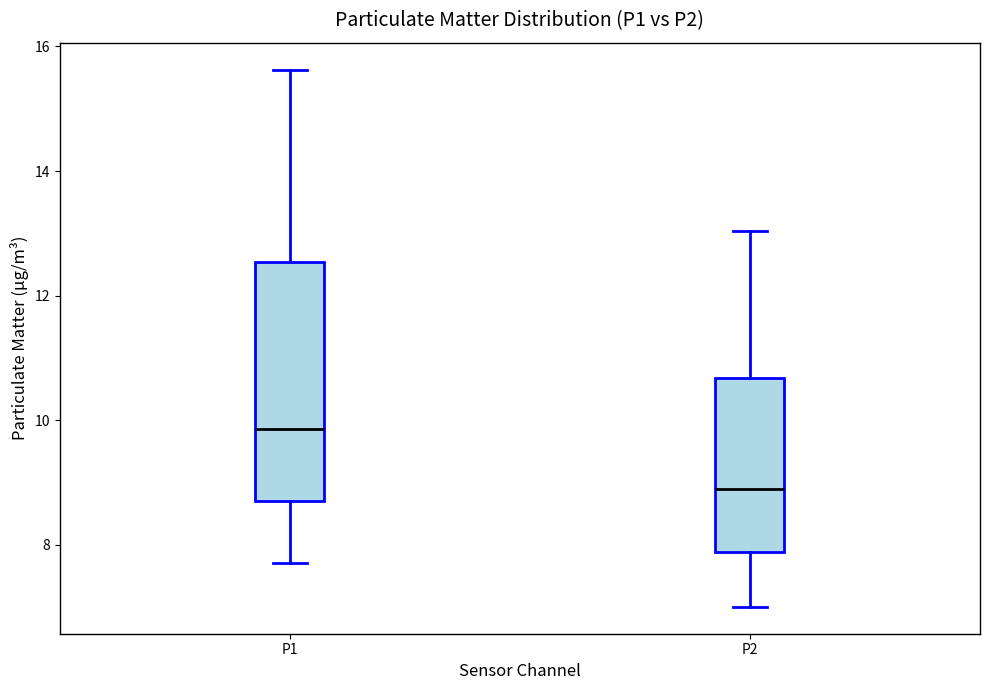

Which box's median line is the lowest?

P2